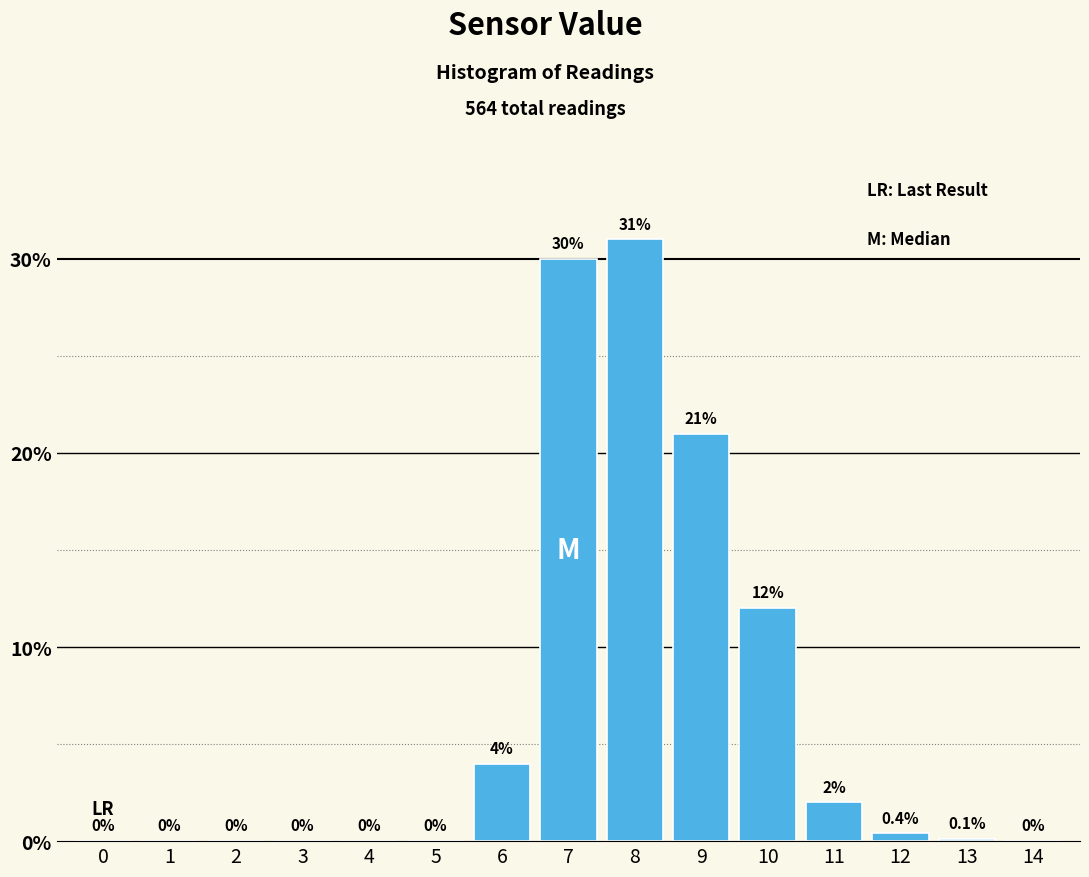

Reading left to right, transcribe all the data shown in this chart.

0=0.0	1=0.0	2=0.0	3=0.0	4=0.0	5=0.0	6=4.0	7=30.0	8=31.0	9=21.0	10=12.0	11=2.0	12=0.4	13=0.1	14=0.0